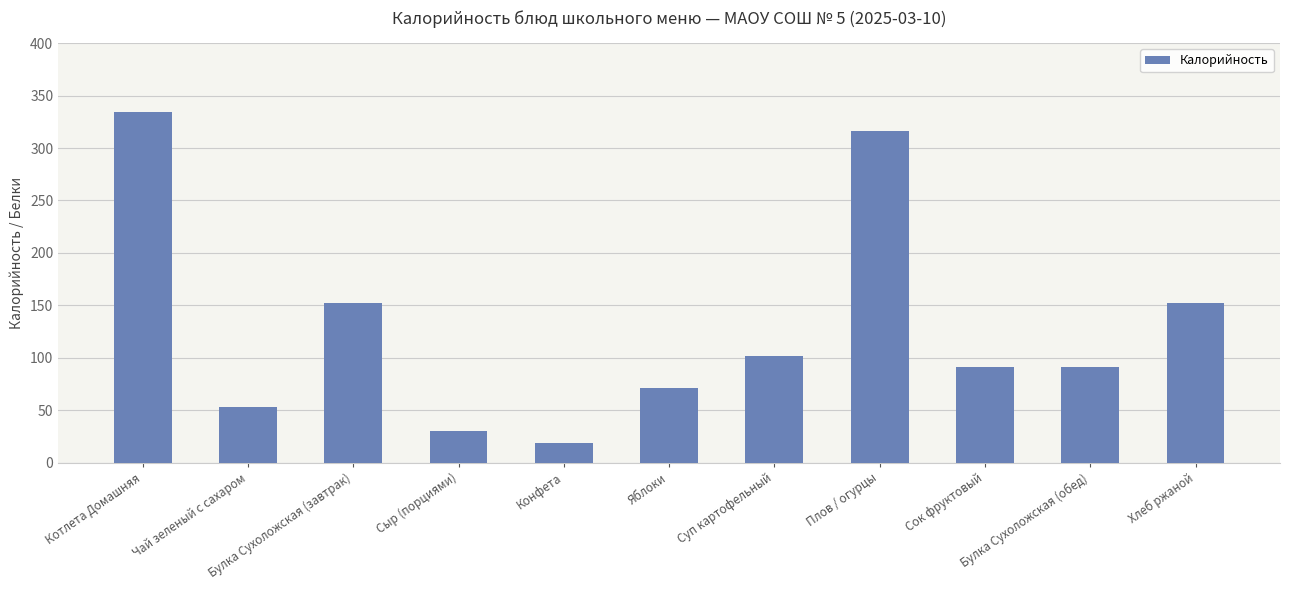

Count the number of data series in this chart.

1